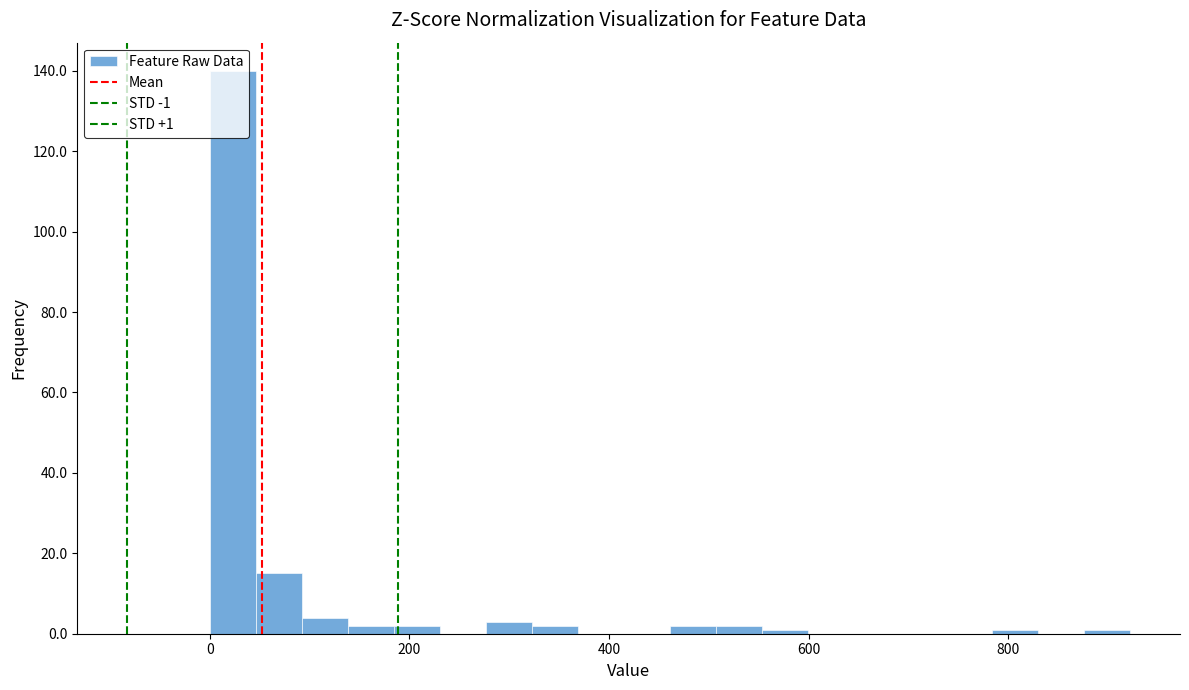

Read against the x-axis, roughly where is the centre of the tallest bar?

20